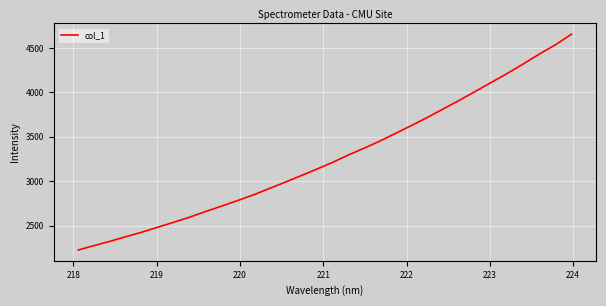

What is the maximum value shown in the chart?

4654.0